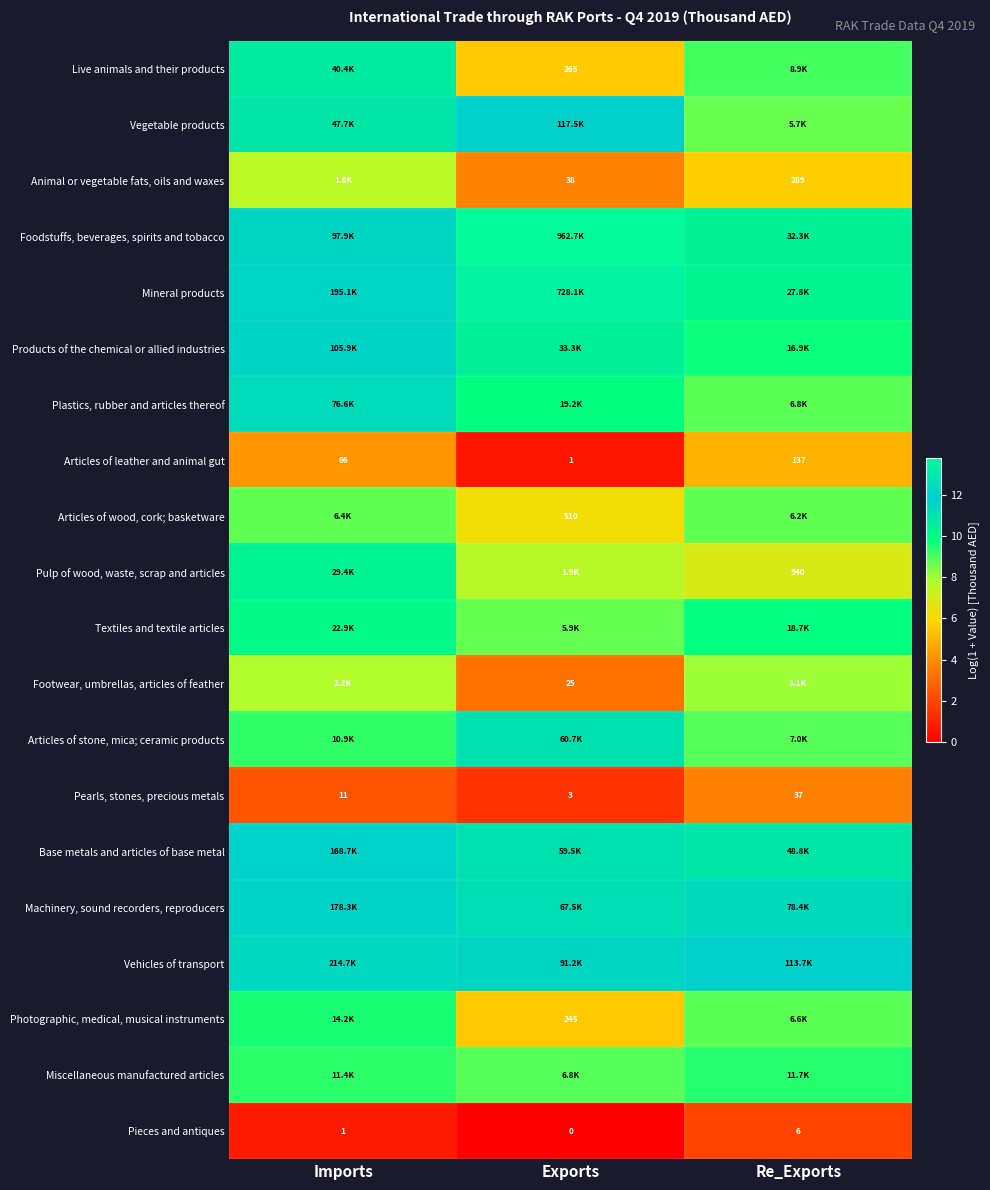

Rank the categories by Articles of leather and animal gut value from lowest to highest.

Exports, Imports, Re_Exports